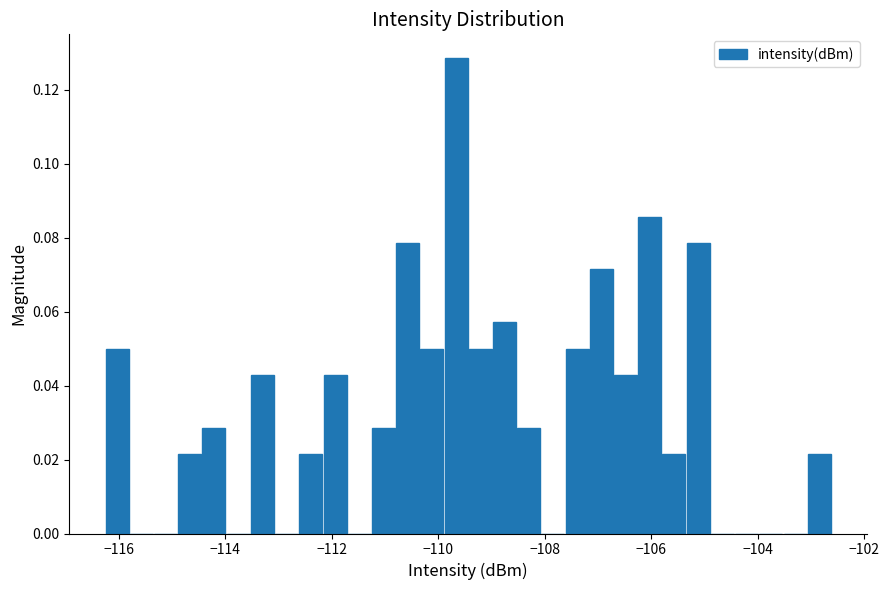

Around what value on the x-axis is the tallest bar? Give the approximate position of its centre, as read against the axis.

-109.6